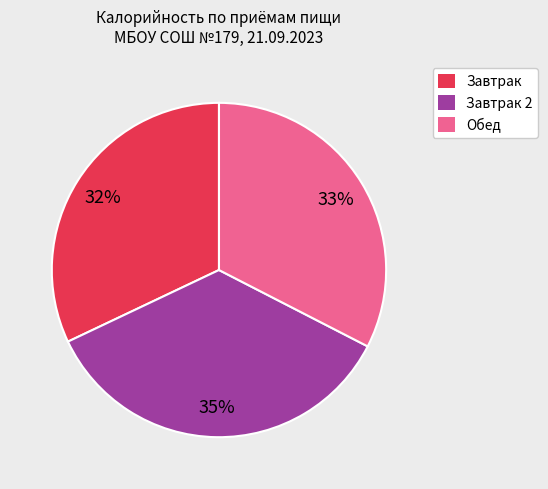

To the nearest percent, what is the difference between the largest and smallest slice percentages?

3%